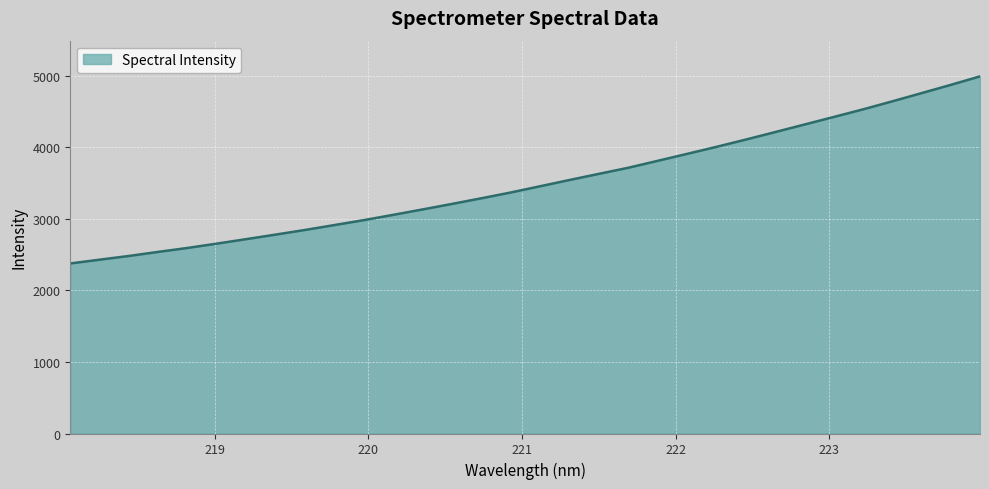

What is the greatest value displayed?

4992.4